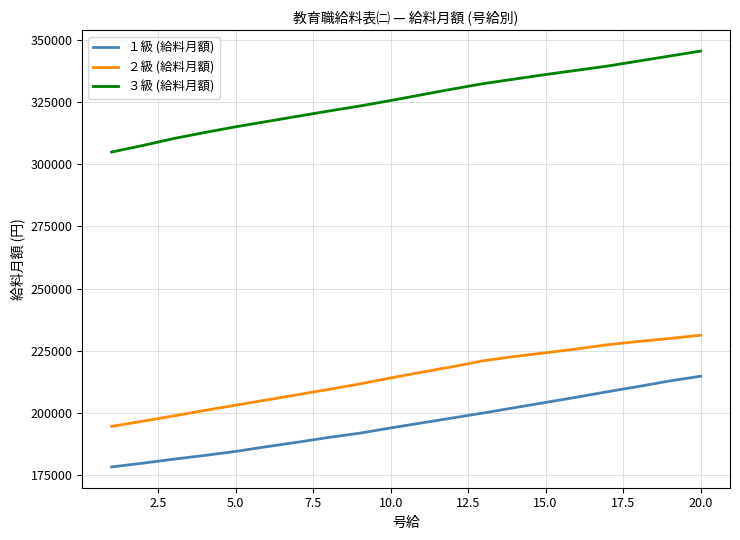

What is the difference between the maximum and second lowest values in the １級 (給料月額) series?

35000